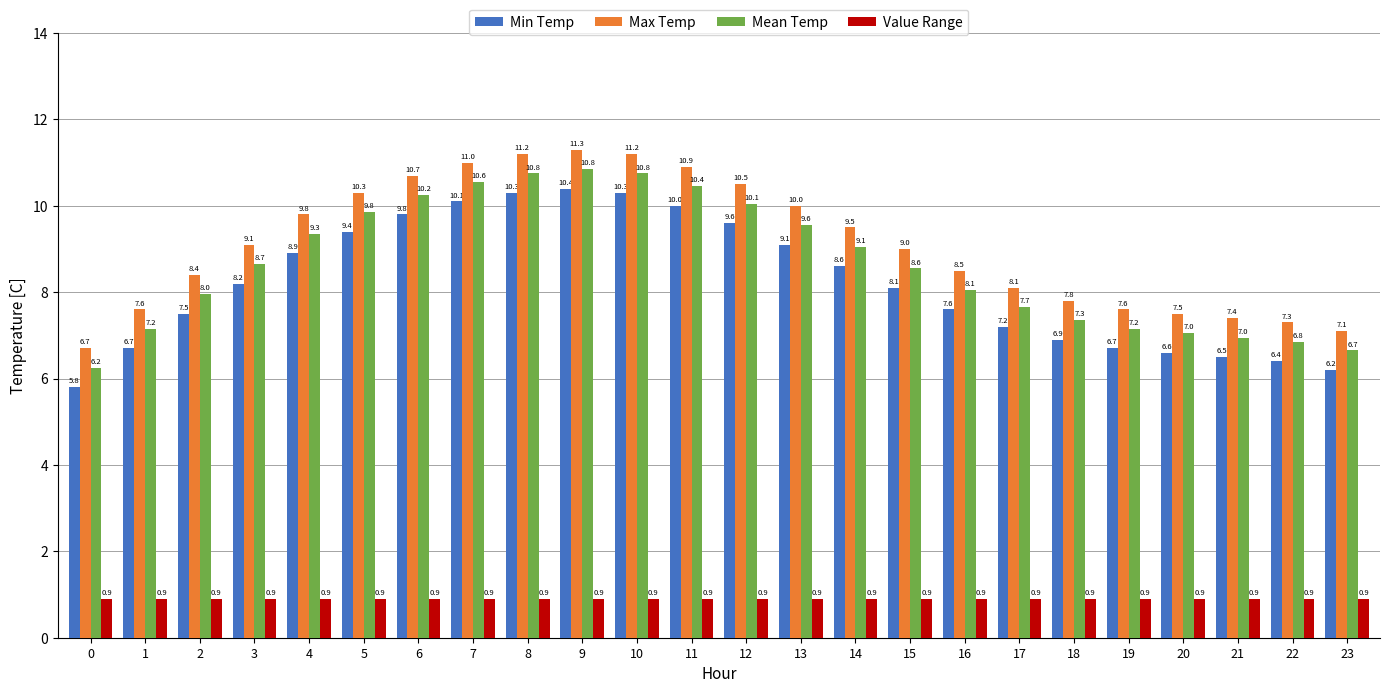

Rank the series at 8 from lowest to highest value.

Value Range, Min Temp, Mean Temp, Max Temp